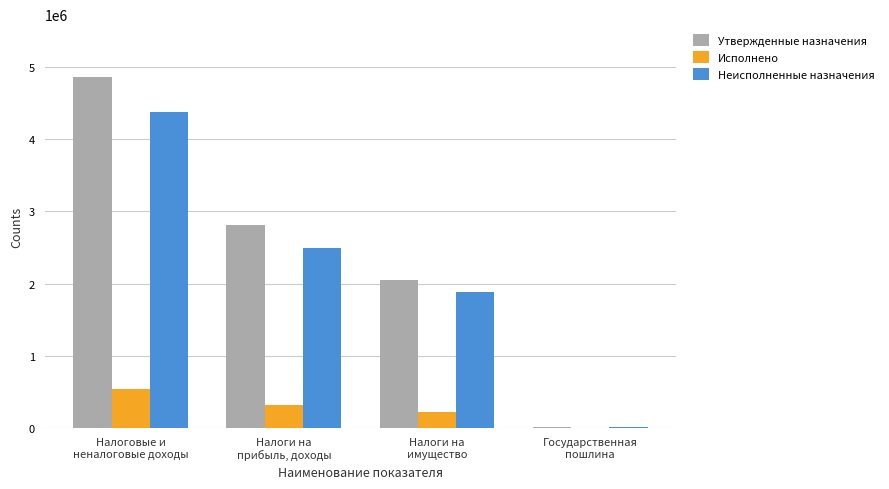

Which series has the largest total across all categories?

Утвержденные назначения